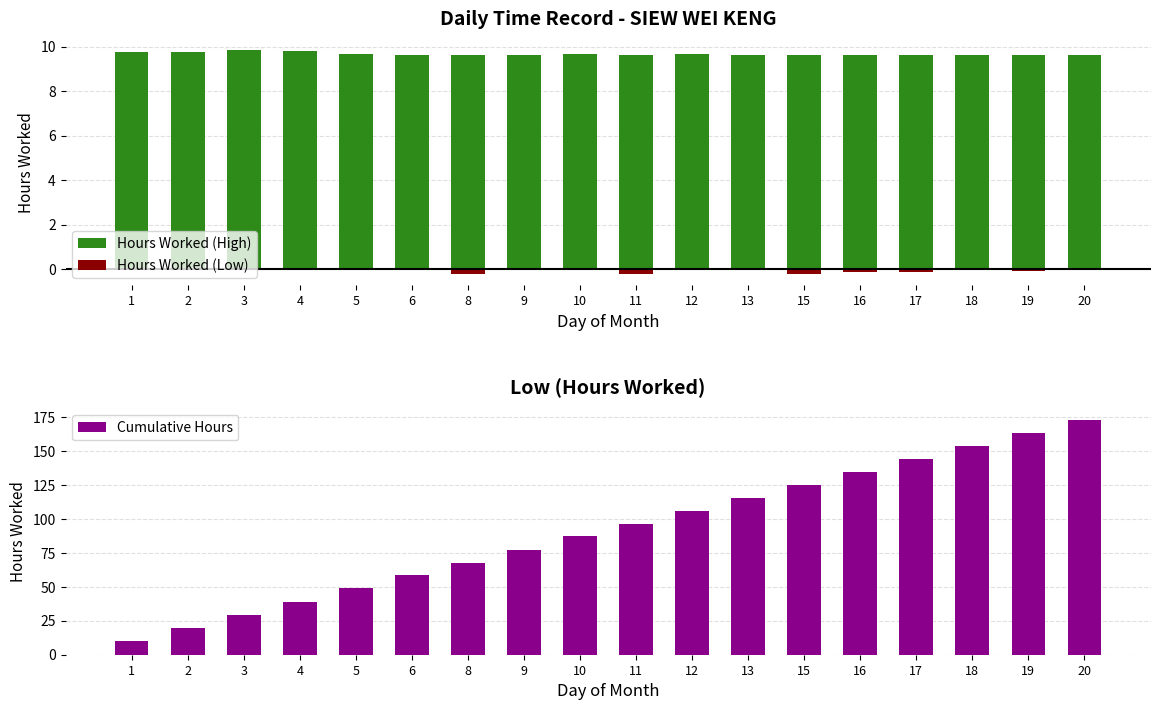

How many values in Hours Worked (Low) are below zero?

9